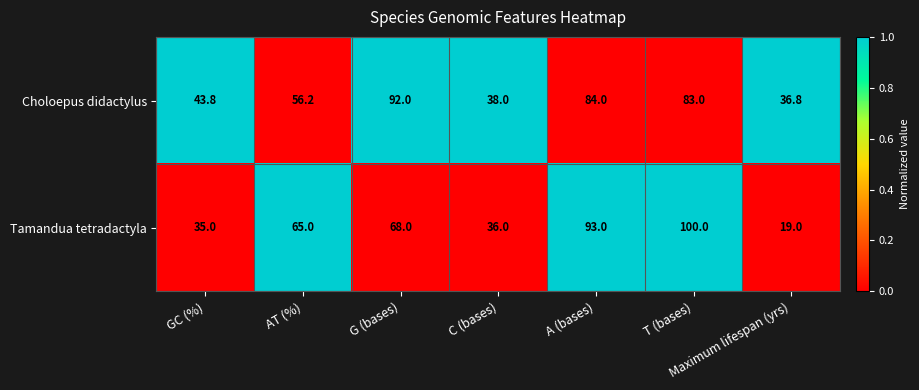

What is the total value across all series at A (bases)?

177.0